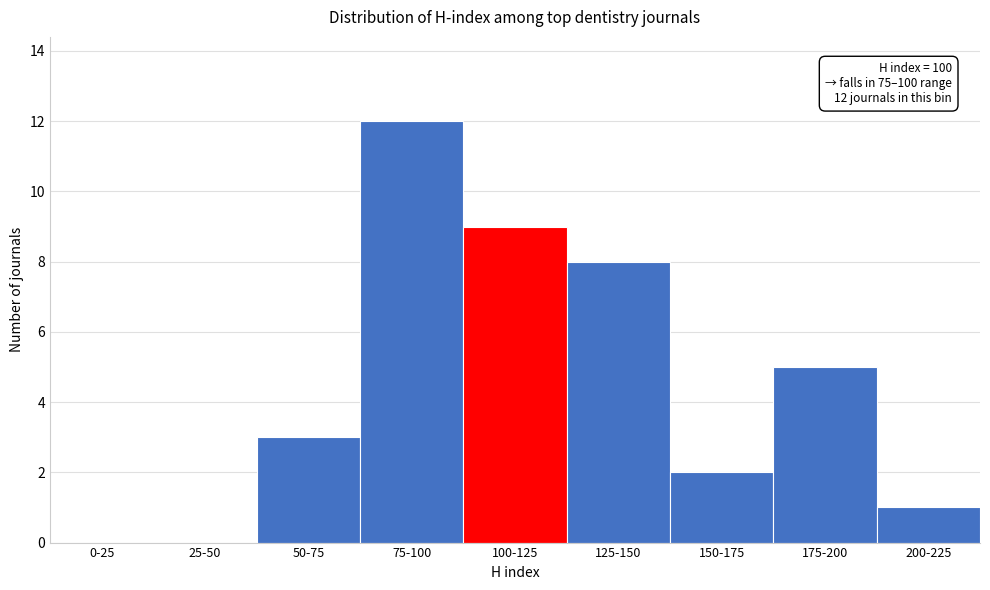

Reading right to left, list all the values displayed in this chart.

200-225=1	175-200=5	150-175=2	125-150=8	100-125=9	75-100=12	50-75=3	25-50=0	0-25=0